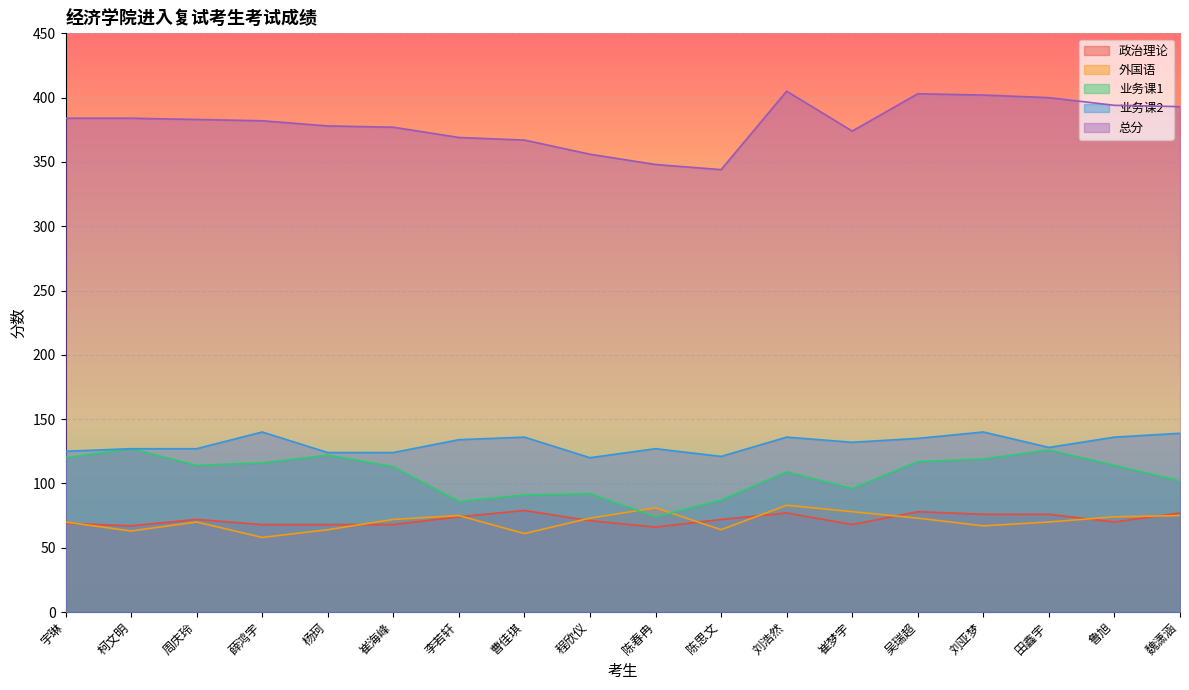

True or false: 业务课1 and 业务课2 intersect in this chart.

False